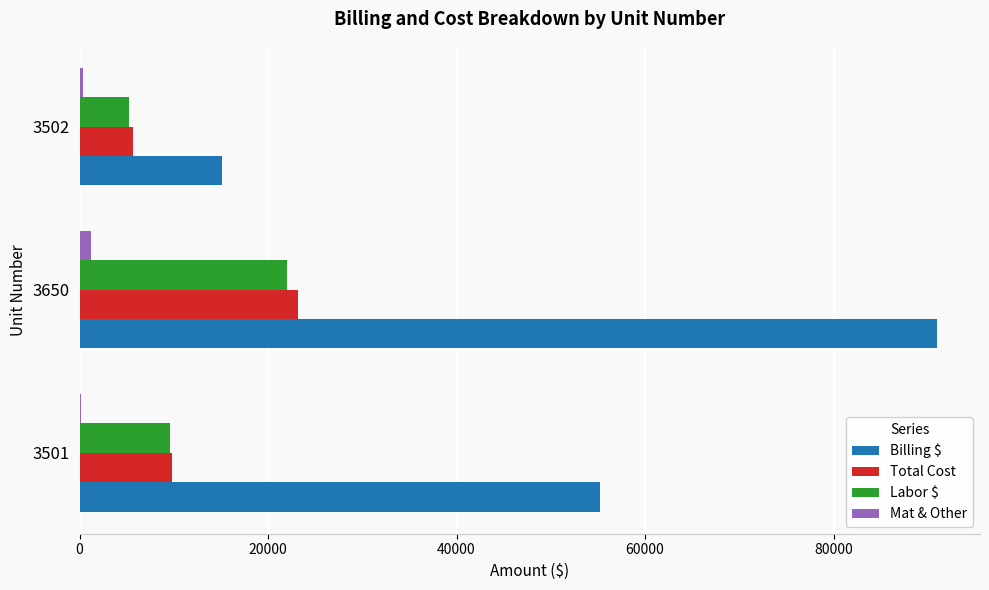

The value of Labor $ at 3502 is 5258.1. True or false?

True